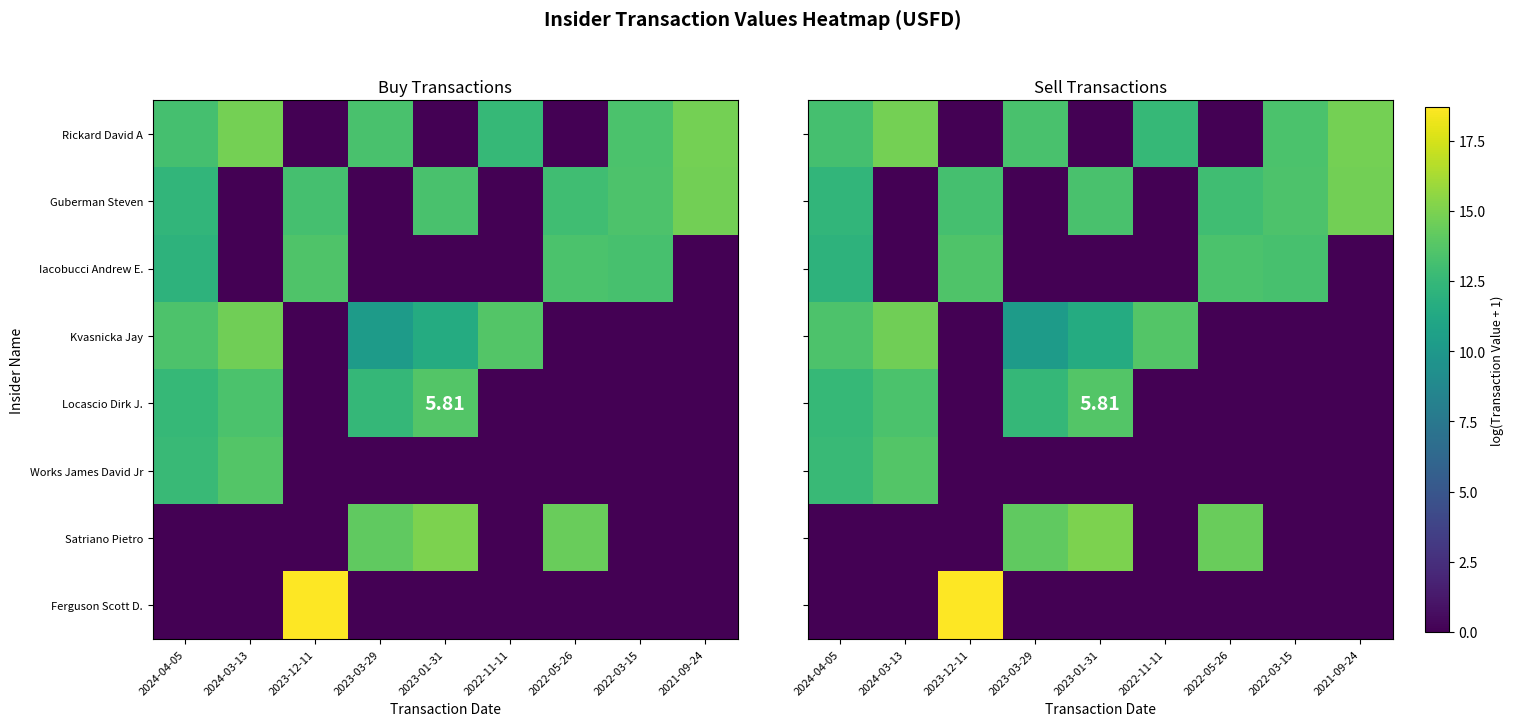

Which series has the largest total across all categories?

Rickard David A